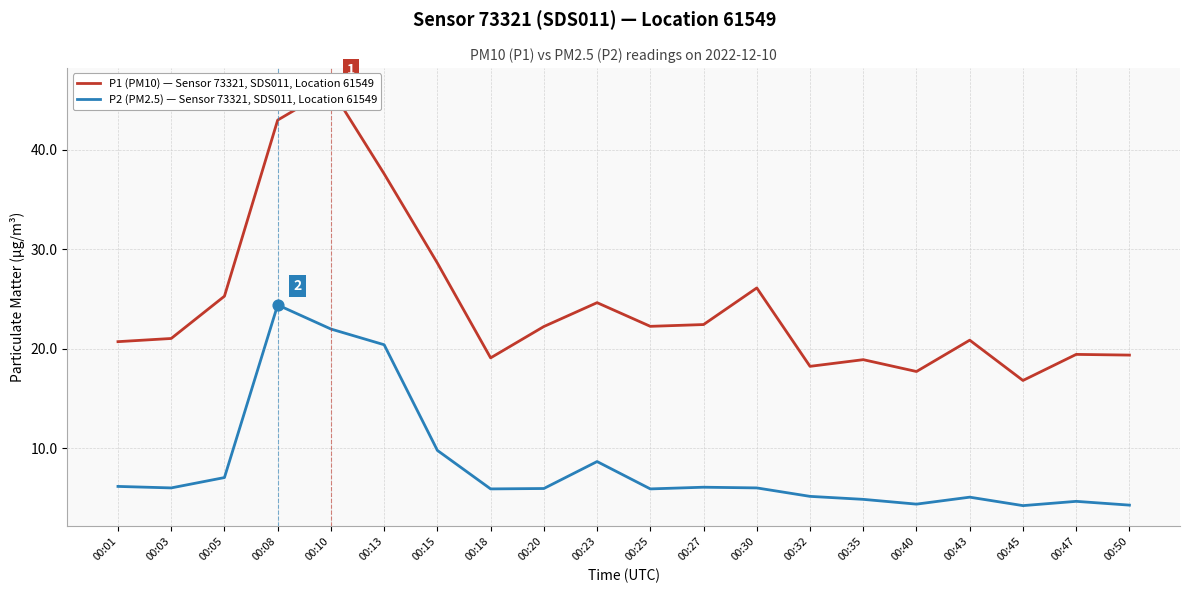

At how many categories does at least one series exceed 38?

2